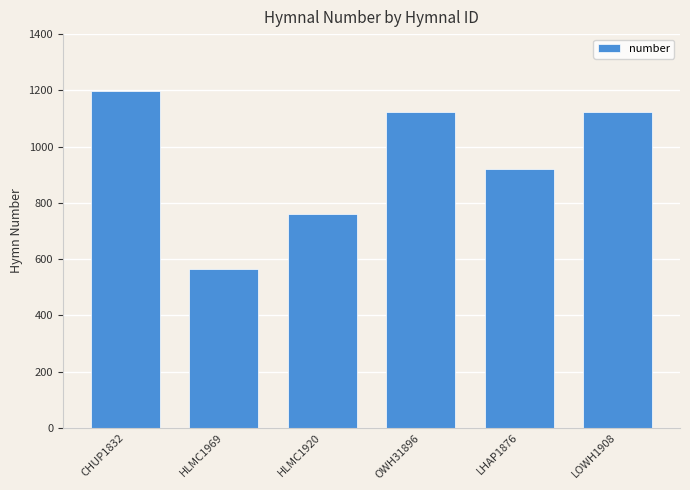

What position from the right is CHUP1832?

6